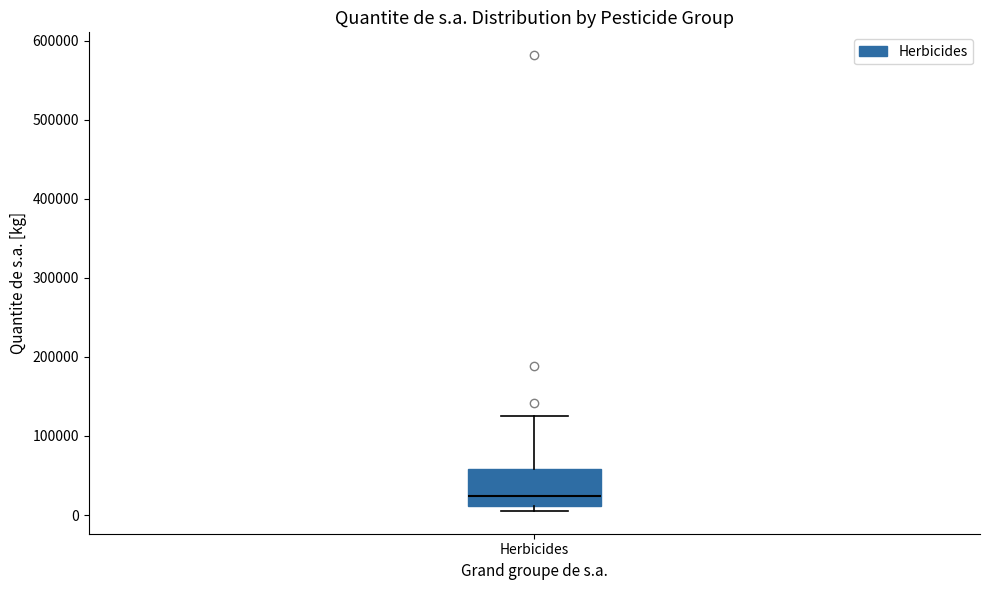

Where does the upper whisker of the box for Herbicides end on the y-axis? The values are not printed on the chart, so give them approximately, as read against the axis.

130000